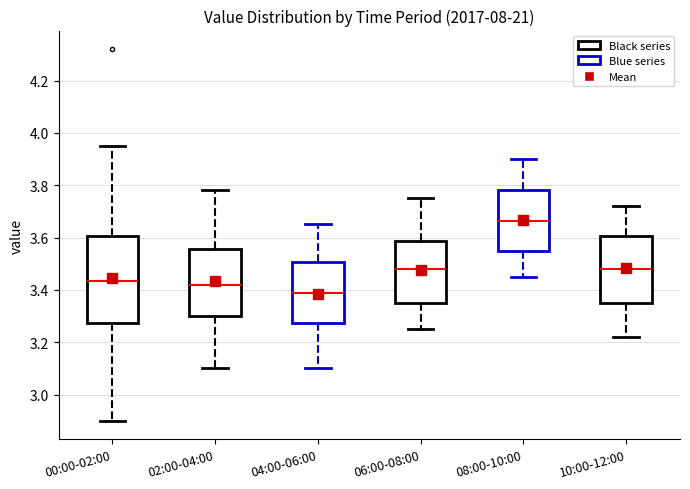

Reading left to right, read every box against the y-axis: the position of its median line, the range the box covers, and the ends of its whiskers. The values are not printed on the chart, so give them approximately, as read against the axis.

00:00-02:00: median 3.44, box 3.28 to 3.60, whiskers 2.90 to 3.96
02:00-04:00: median 3.42, box 3.30 to 3.56, whiskers 3.10 to 3.78
04:00-06:00: median 3.40, box 3.28 to 3.50, whiskers 3.10 to 3.66
06:00-08:00: median 3.48, box 3.36 to 3.58, whiskers 3.26 to 3.76
08:00-10:00: median 3.66, box 3.56 to 3.78, whiskers 3.46 to 3.90
10:00-12:00: median 3.48, box 3.36 to 3.60, whiskers 3.22 to 3.72